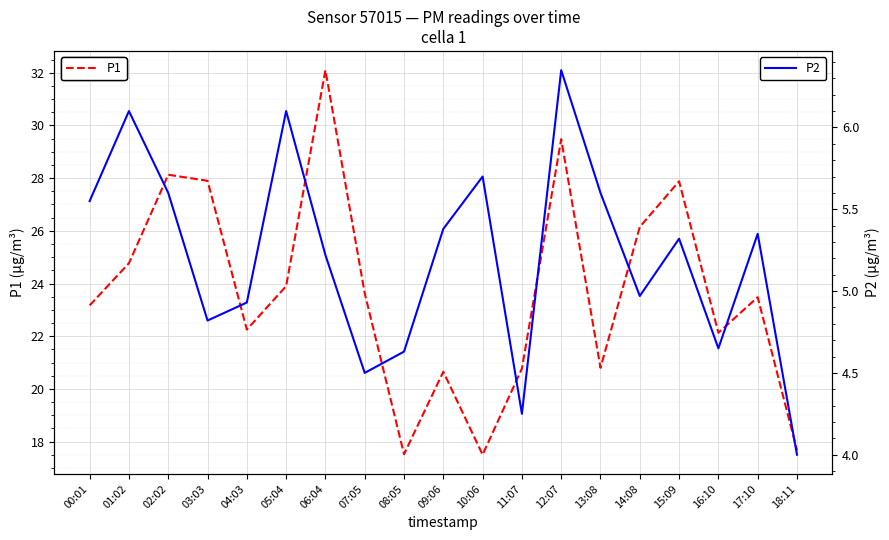

At which category does P1 reach its first local valley?

04:03